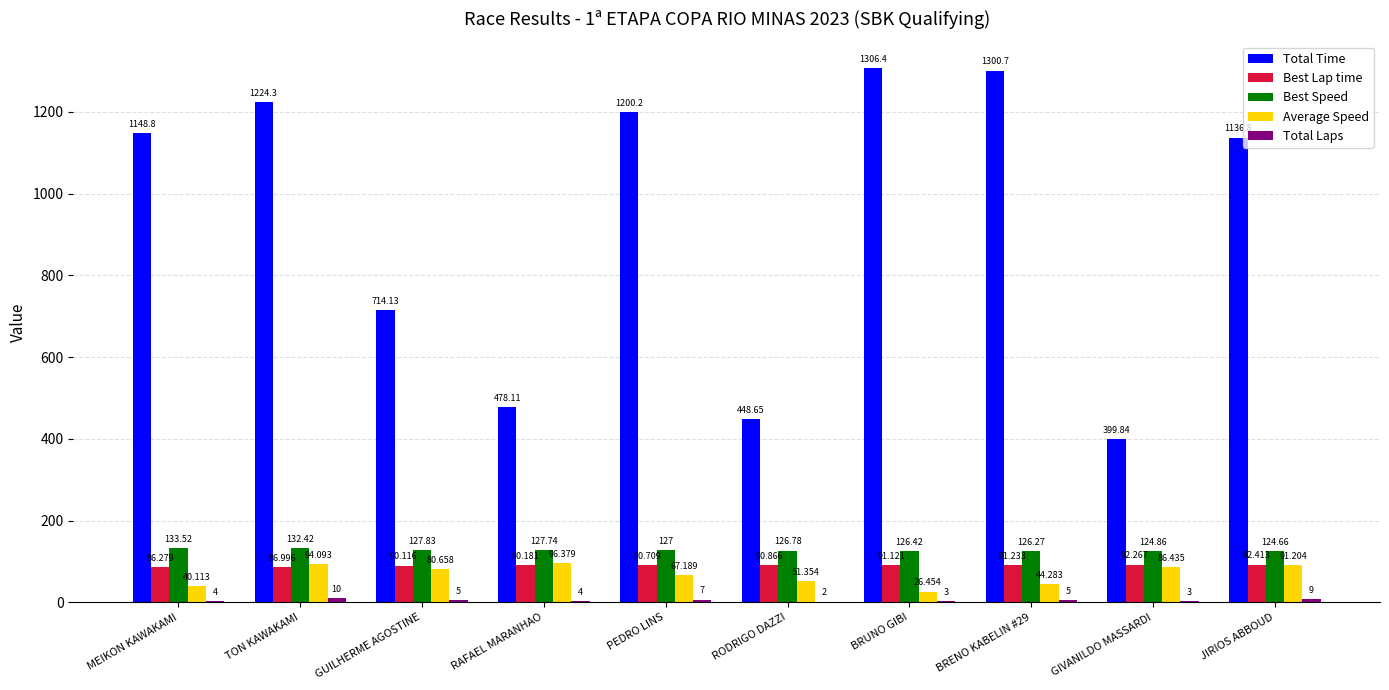

The value of Total Time at PEDRO LINS is 1200.2. True or false?

True